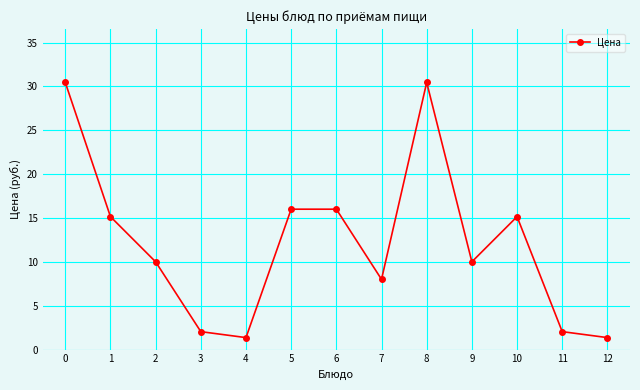

How many categories are shown in the chart?

13